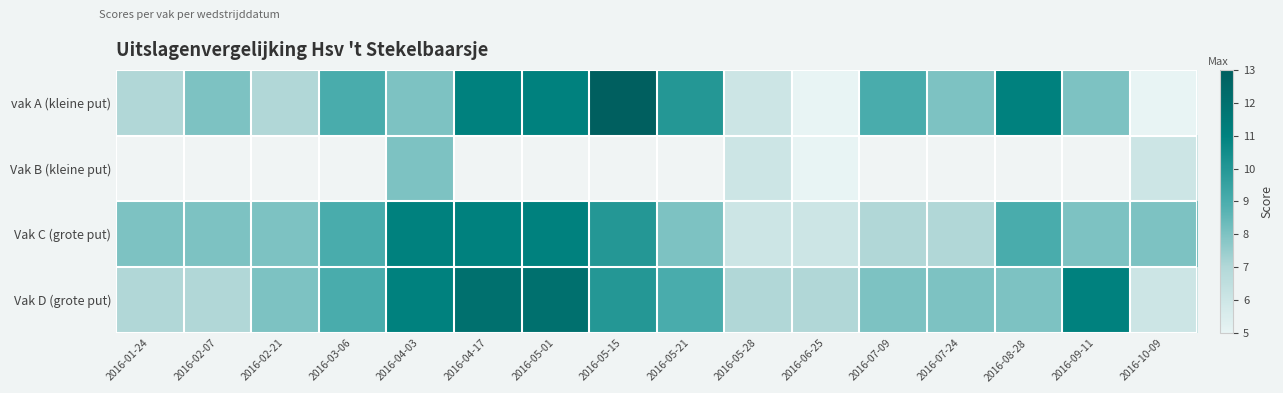

What is the minimum value for Vak D (grote put)?

6.0